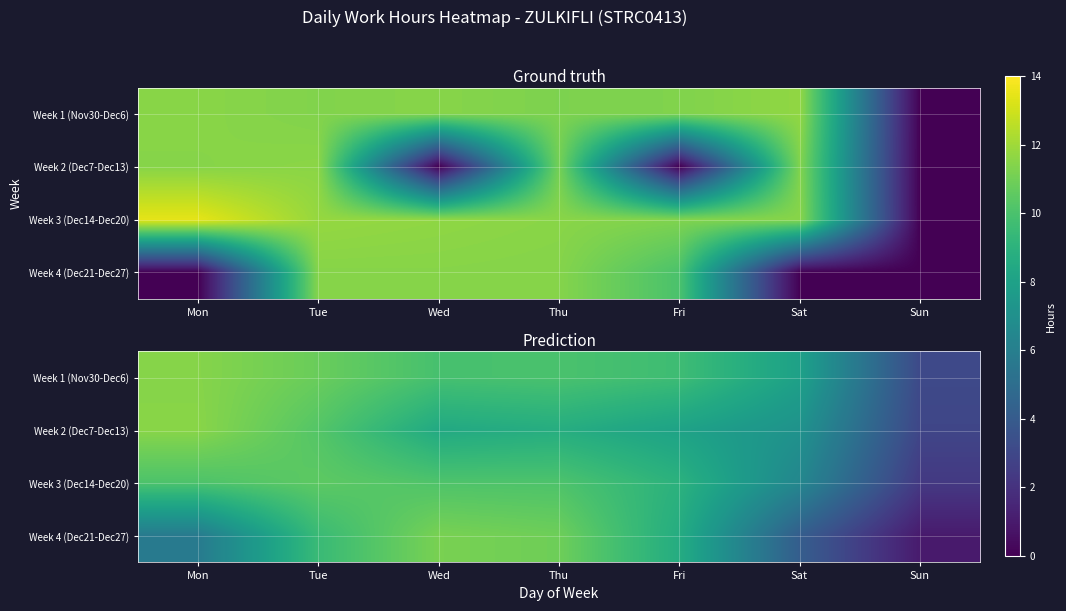

At which category is the sum across all series the highest?

Tue